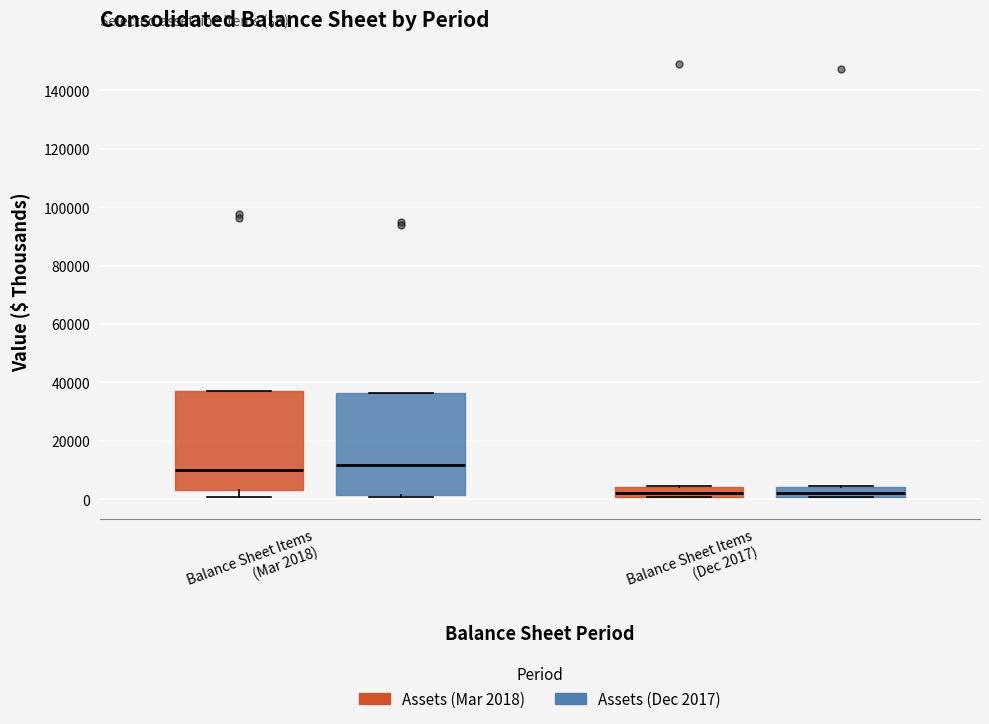

Where does the median line of the box for Balance Sheet Items (Dec 2017) (Assets (Mar 2018)) sit on the y-axis? The values are not printed on the chart, so give them approximately, as read against the axis.

2000